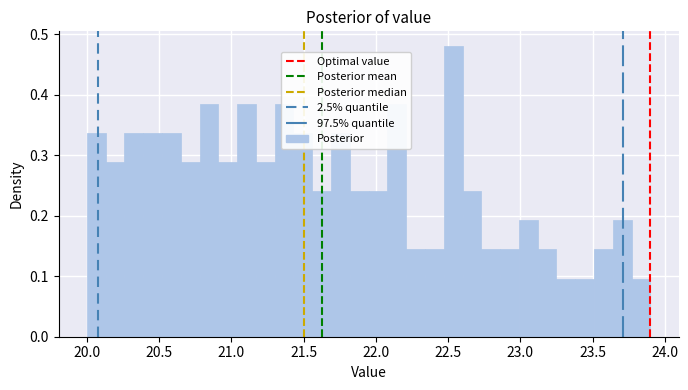

Around what value on the x-axis is the tallest bar? Give the approximate position of its centre, as read against the axis.

22.55